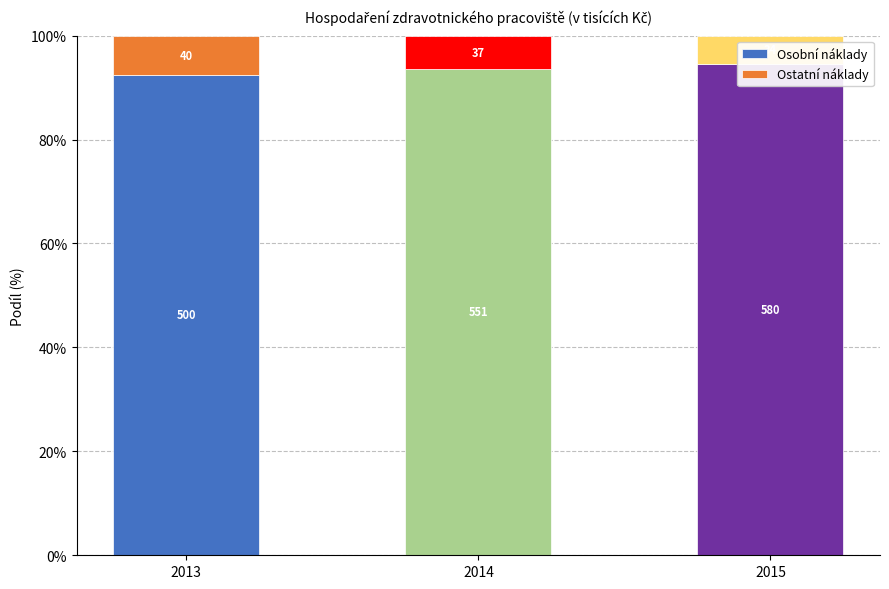

Reading right to left, extract all data points from this chart.

Osobní náklady: 94.5	93.6	92.5
Ostatní náklady: 5.5	6.4	7.5